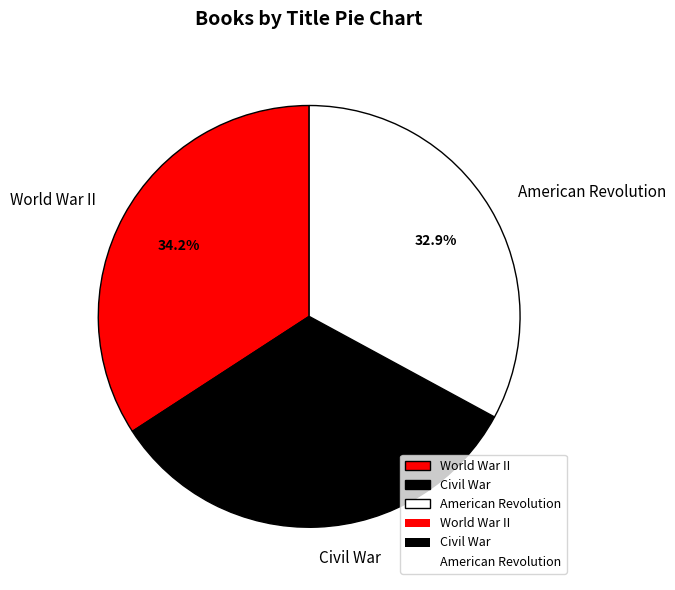

To the nearest percent, what is the combined percentage of World War II and Civil War?

67%